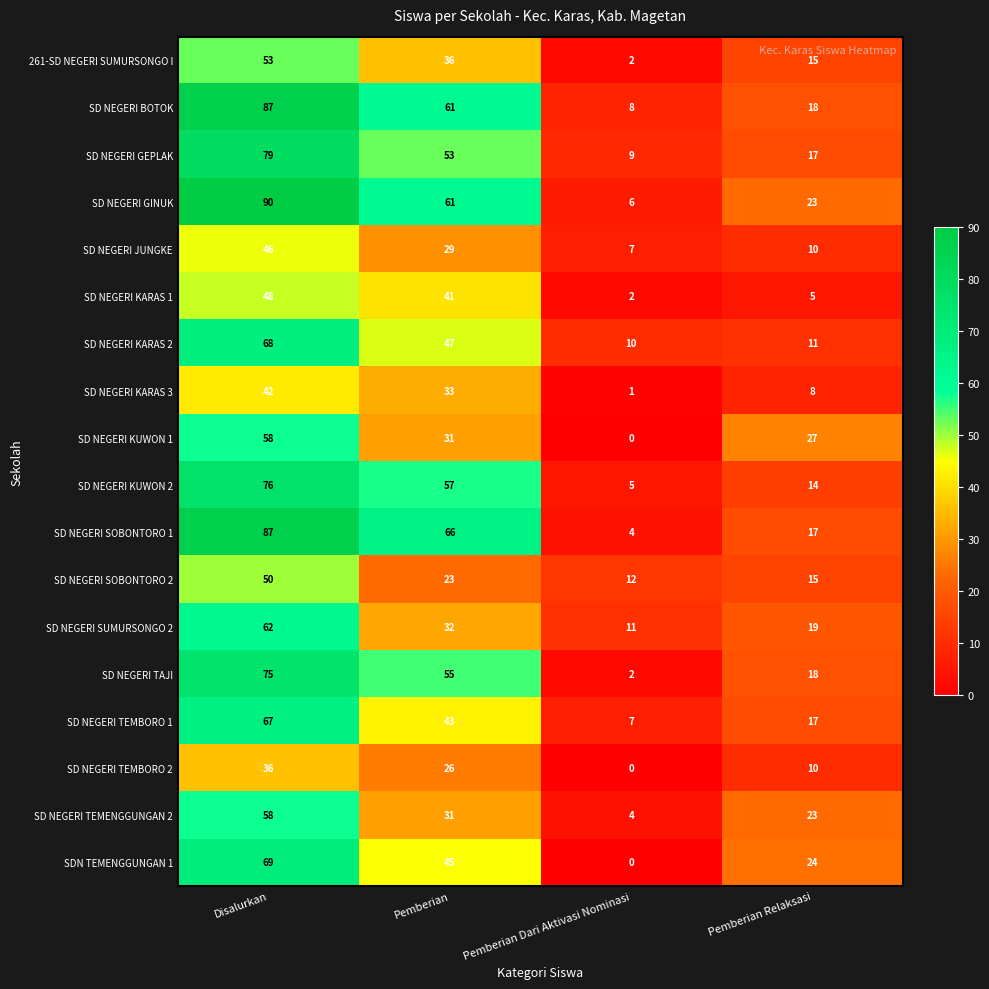

List the labels in order of SD NEGERI KUWON 2 value, largest first.

Disalurkan, Pemberian, Pemberian Relaksasi, Pemberian Dari Aktivasi Nominasi